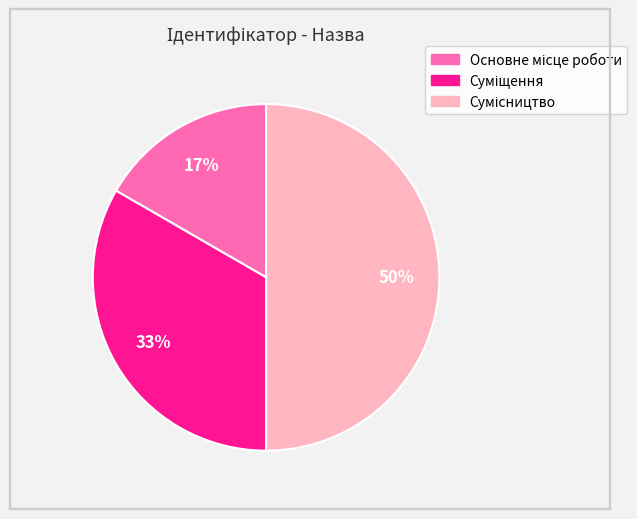

To the nearest percent, what is the average slice percentage?

33%